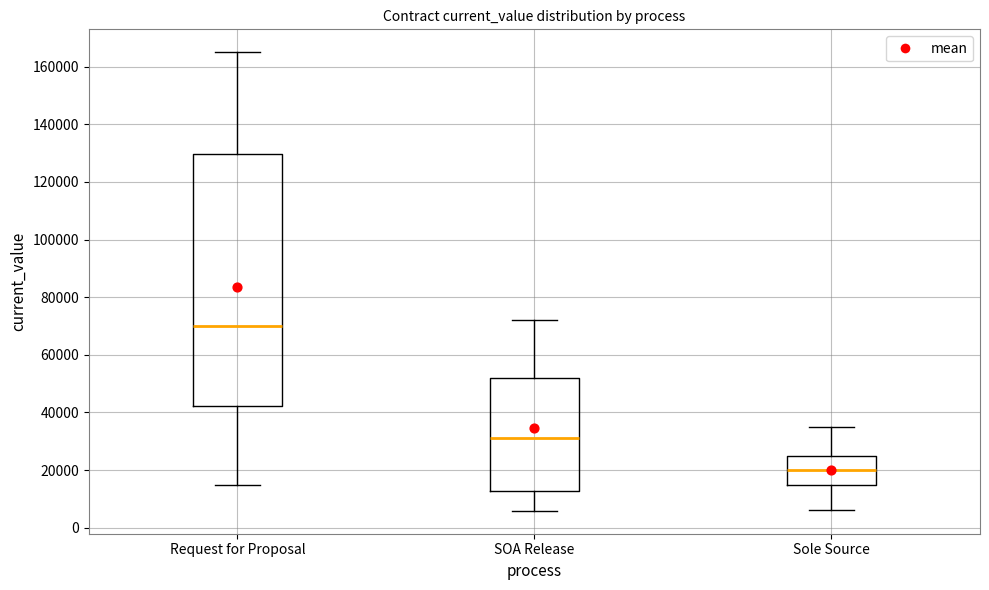

Reading left to right, transcribe this box plot: for each box, give where its median line is, the range the box spans, and where its two whiskers end, as read against the y-axis. The values are not printed on the chart, so give them approximately, as read against the axis.

Request for Proposal: median 70000, box 42000 to 130000, whiskers 16000 to 166000
SOA Release: median 32000, box 12000 to 52000, whiskers 6000 to 72000
Sole Source: median 20000, box 16000 to 26000, whiskers 6000 to 36000